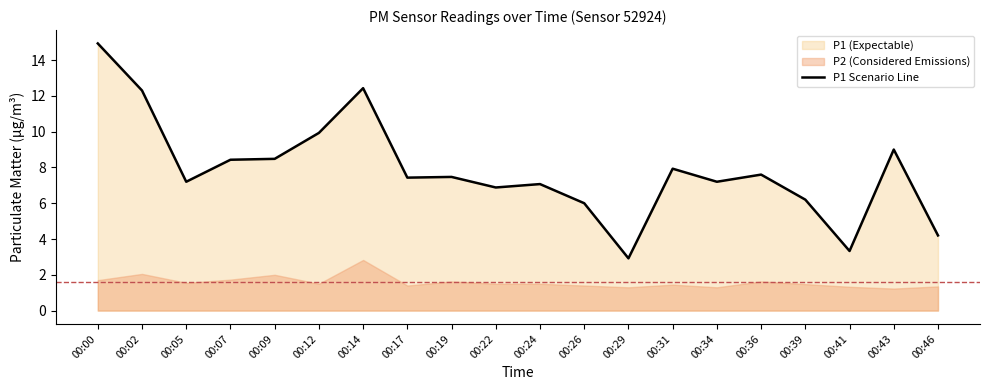

Reading right to left, extract all data points from this chart.

4.2	9.0	3.3	6.2	7.6	7.2	7.9	2.9	6.0	7.1	6.9	7.5	7.4	12.4	9.9	8.5	8.4	7.2	12.3	14.9